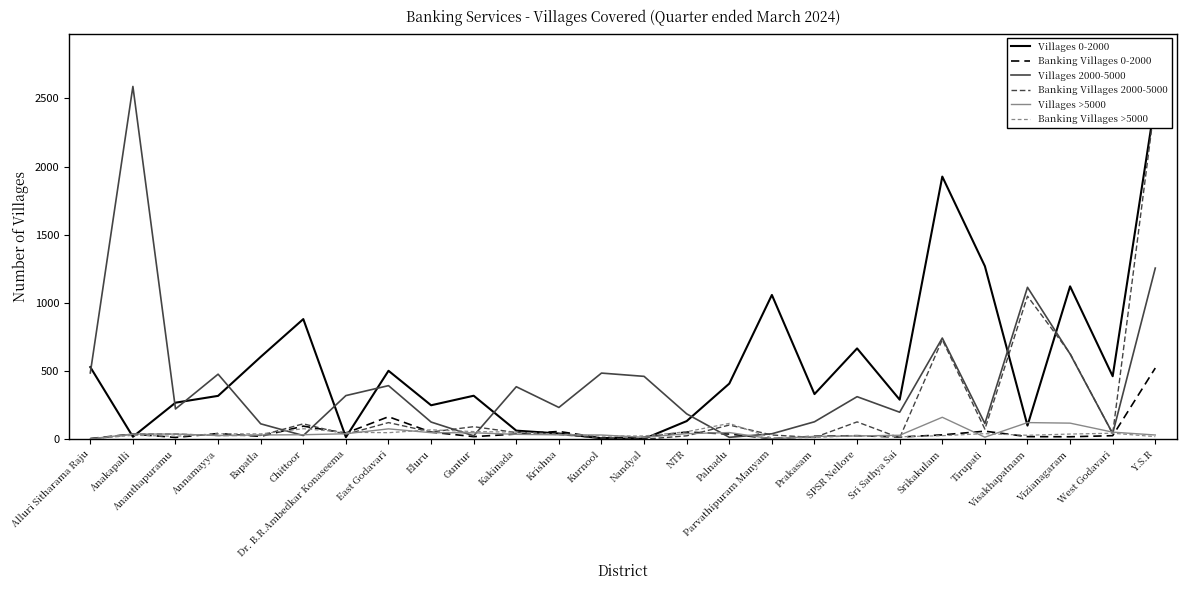

Is it true that Banking Villages 2000-5000 equals 15 at Bapatla?

False